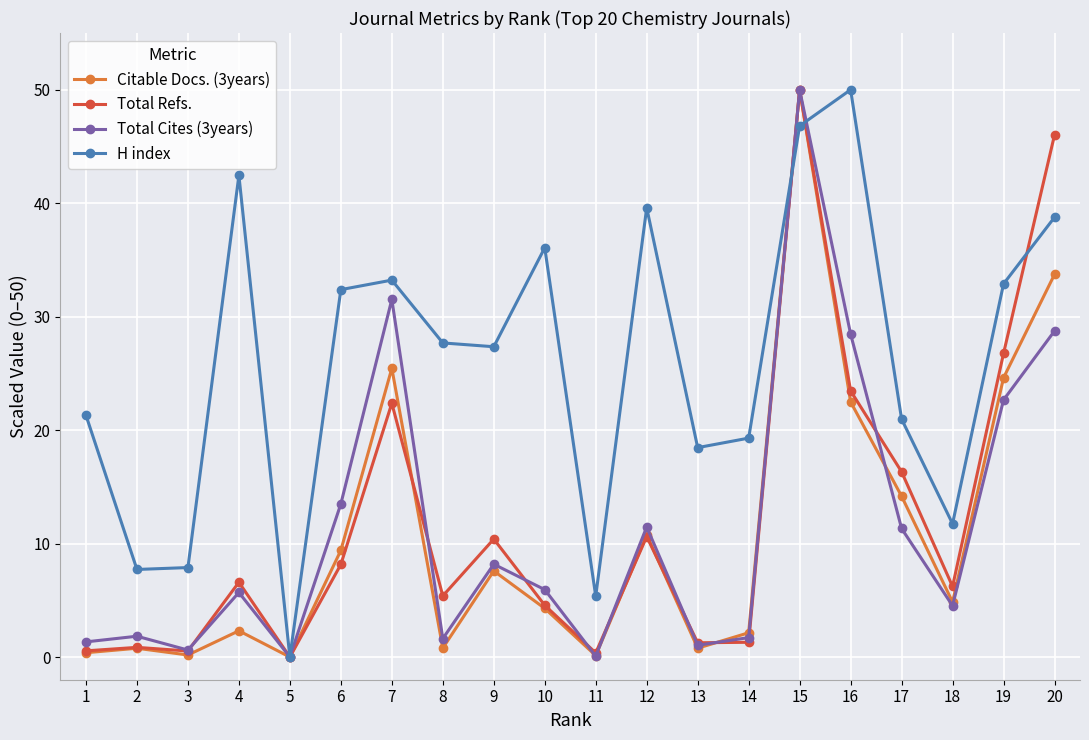

What is the spread (max minus min) of values at 7?

10.9